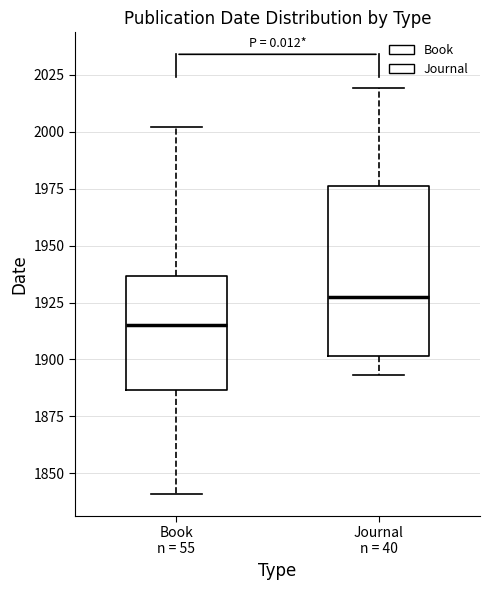

Reading left to right, read every box against the y-axis: the position of its median line, the range the box covers, and the ends of its whiskers. The values are not printed on the chart, so give them approximately, as read against the axis.

Book n = 55: median 1915, box 1885 to 1935, whiskers 1840 to 2000
Journal n = 40: median 1930, box 1900 to 1975, whiskers 1895 to 2020